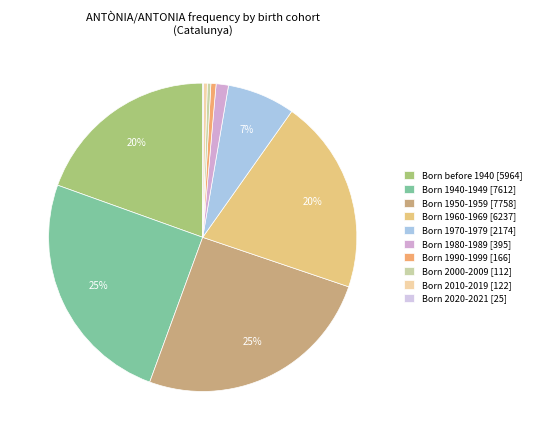

Does Born 1980-1989 account for over 50% of the chart?

No